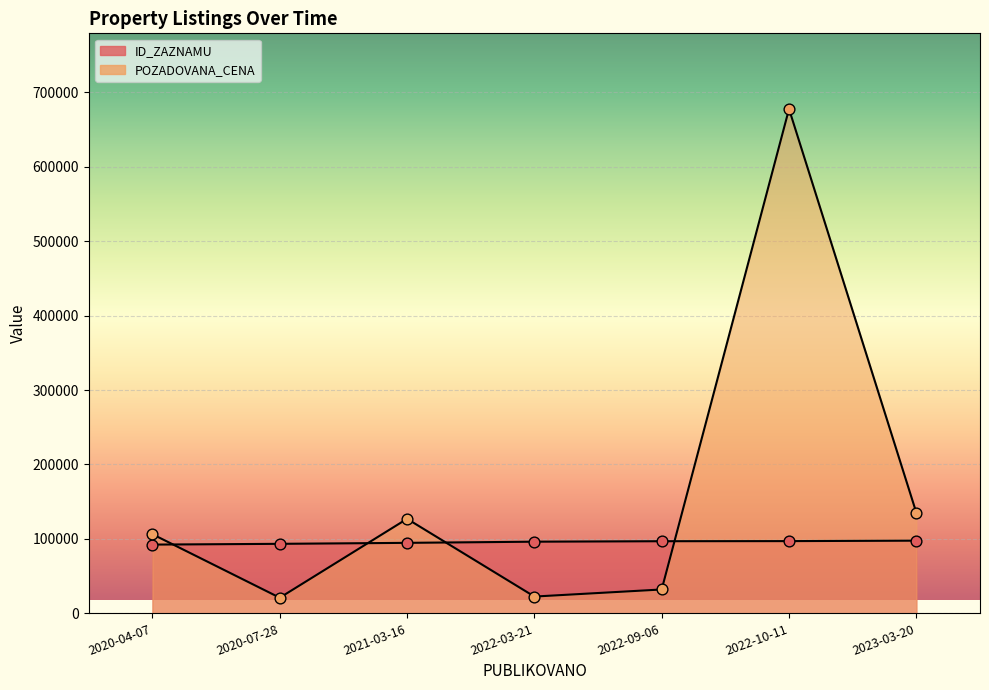

Is the value of POZADOVANA_CENA at 2022-10-11 greater than the value of ID_ZAZNAMU at 2020-04-07?

Yes